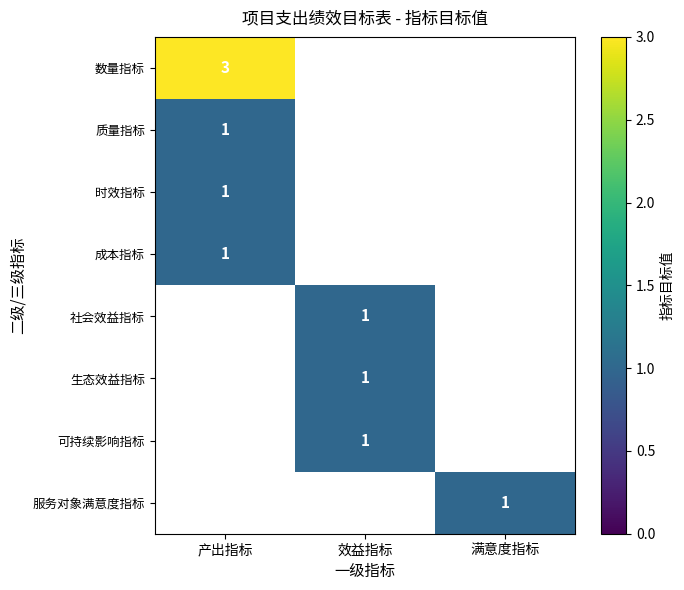

Which label corresponds to the smallest value in the chart?

产出指标